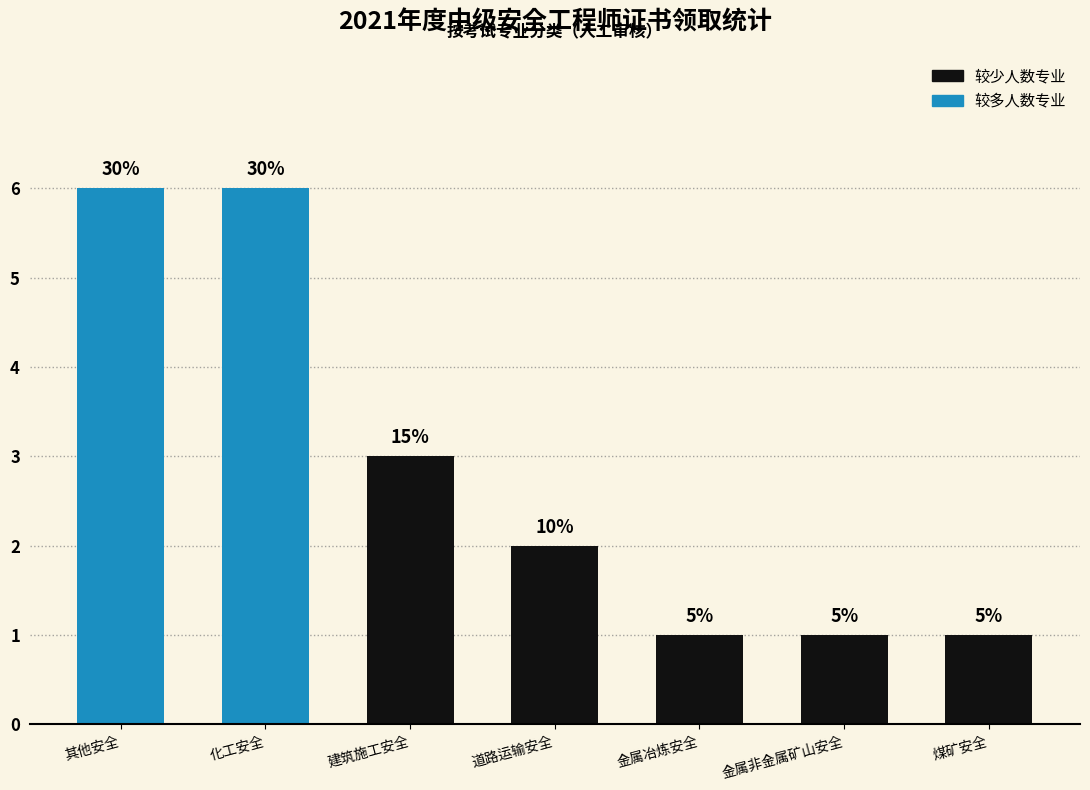

The value at 金属非金属矿山安全 is 0. True or false?

False